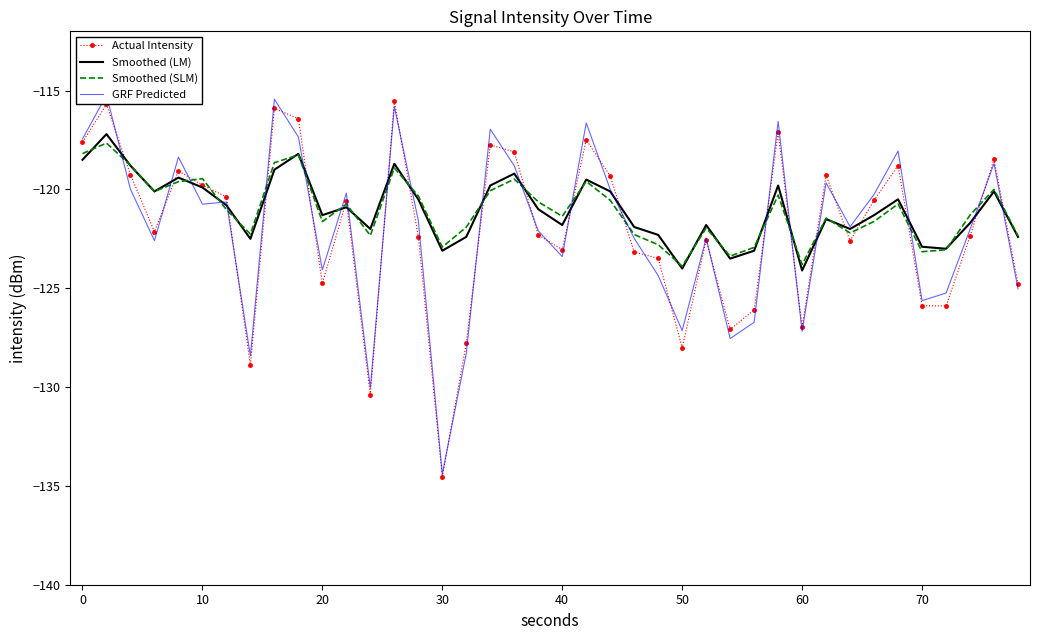

How many interior local peaks does the Actual Intensity series have?

12